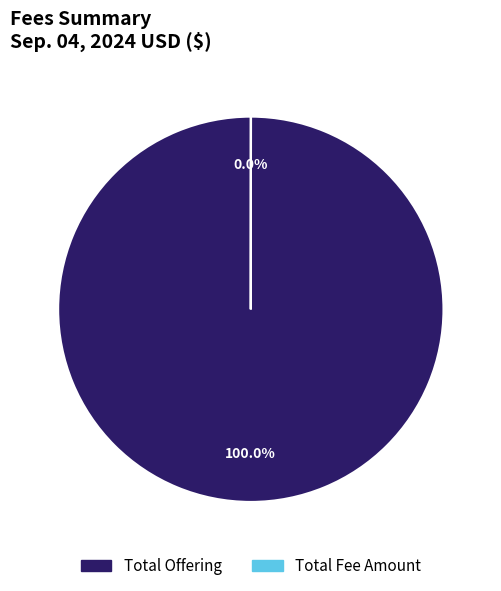

Is there any slice that represents more than half of the pie?

Yes